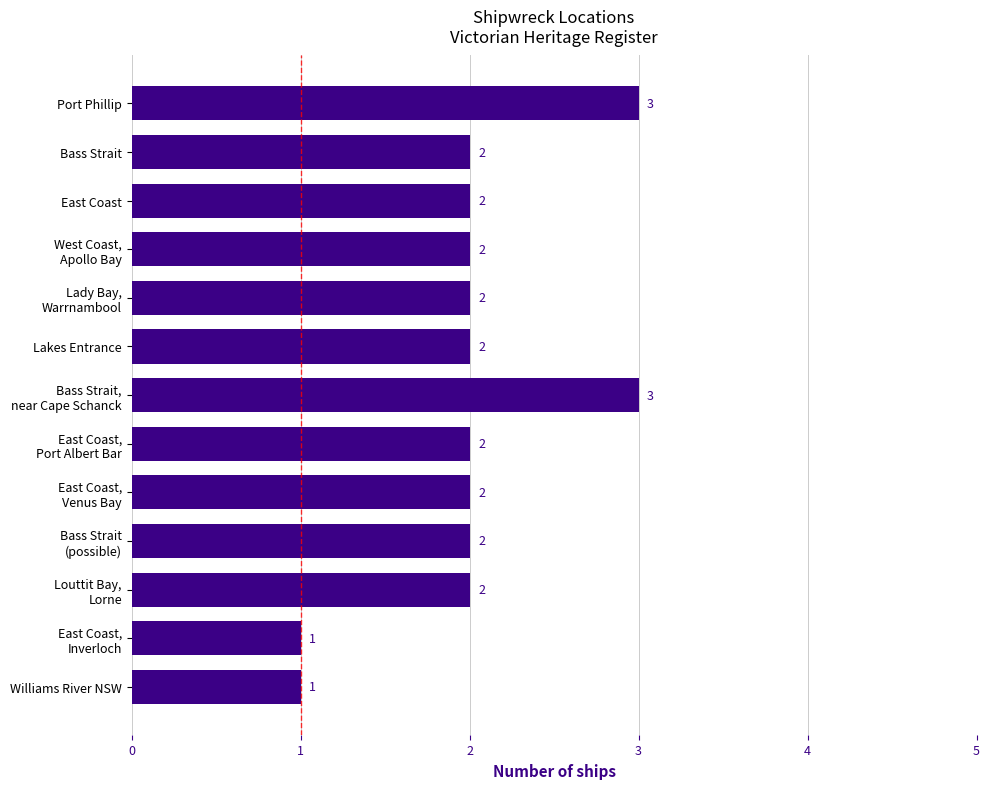

Reading top to bottom, transcribe all the data shown in this chart.

3	2	2	2	2	2	3	2	2	2	2	1	1